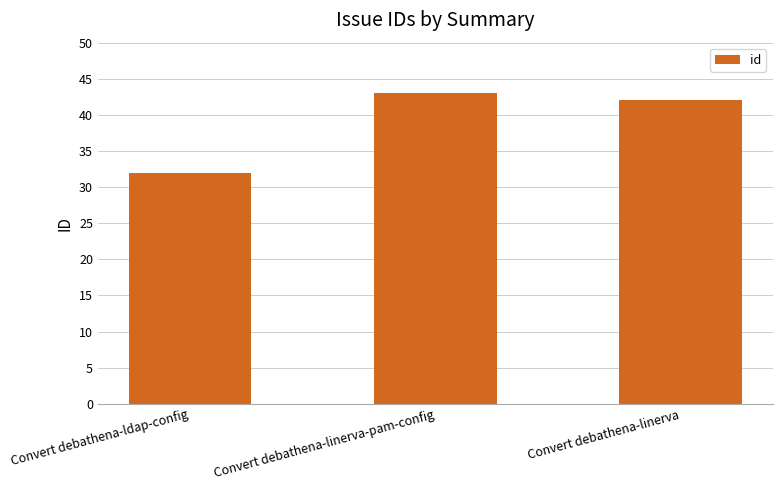

Where does the data first go above 42?

Convert debathena-linerva-pam-config